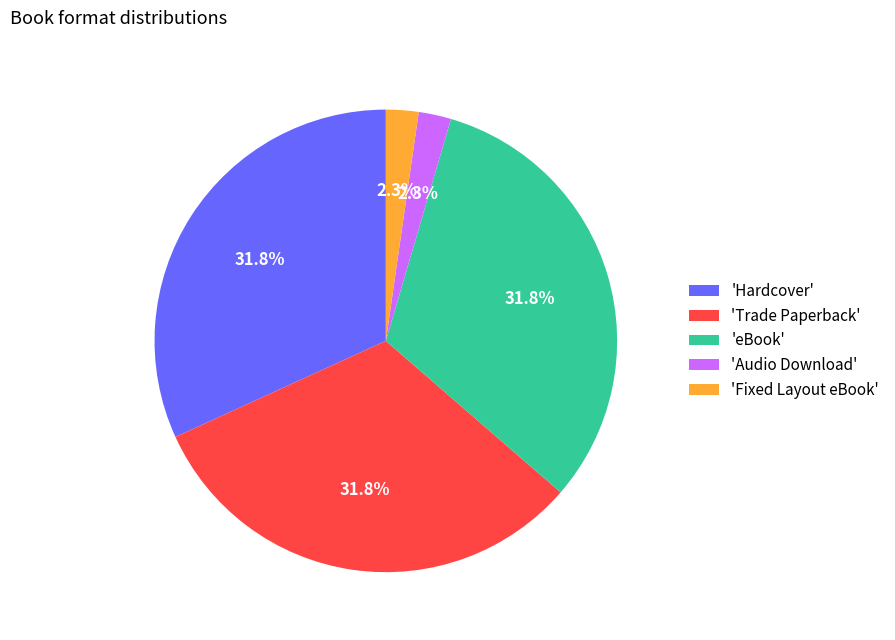

Is there a majority slice in this chart?

No